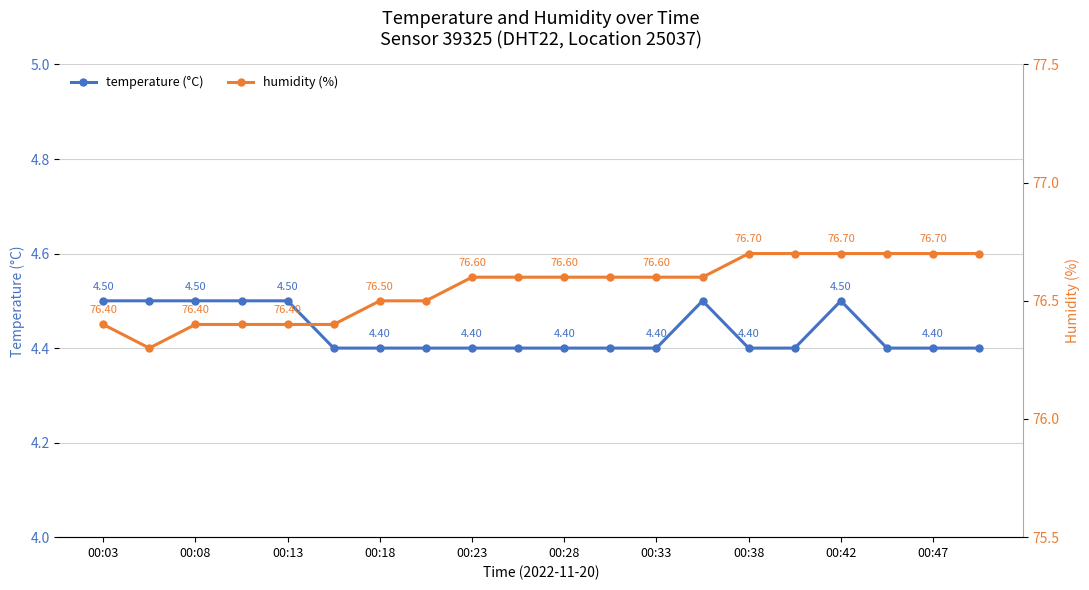

How many lines are shown in the chart?

2